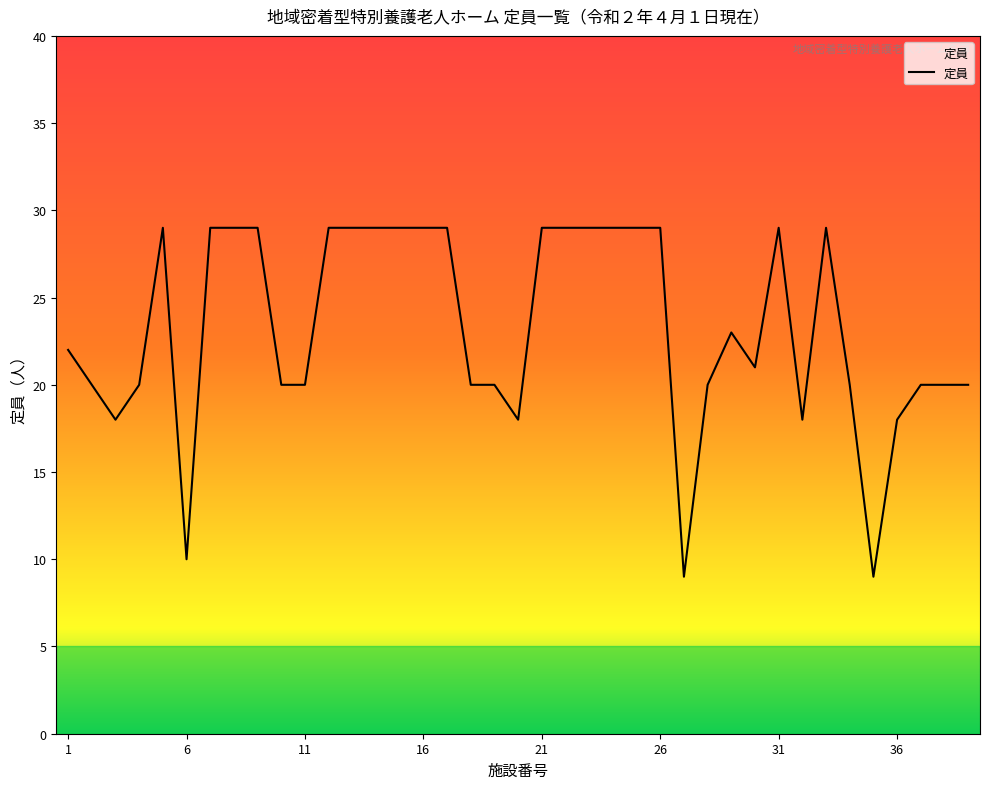

What is the maximum value shown in the chart?

29